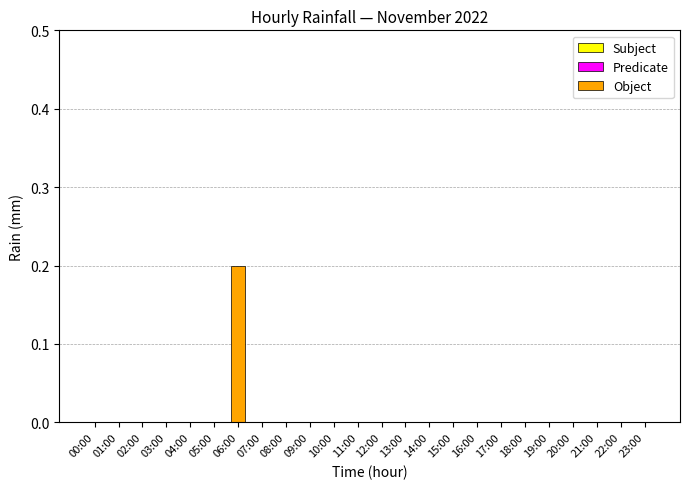

Is it true that the value at 12:00 is 0.0?

True